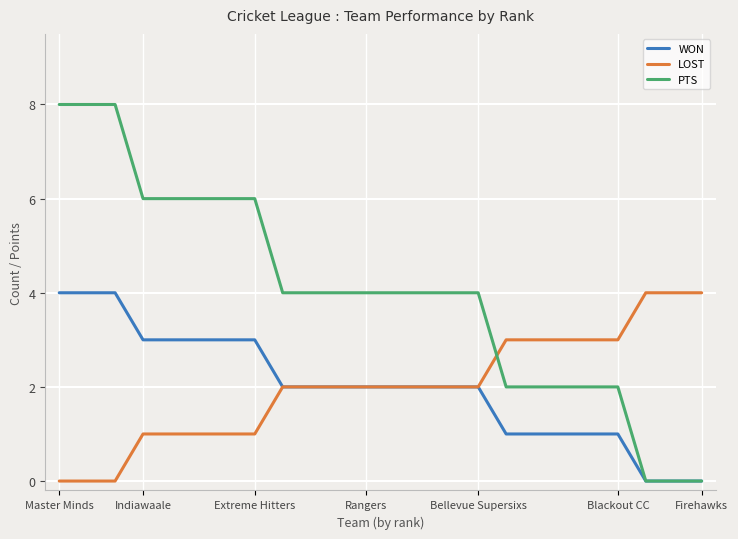

True or false: LOST and PTS intersect in this chart.

True